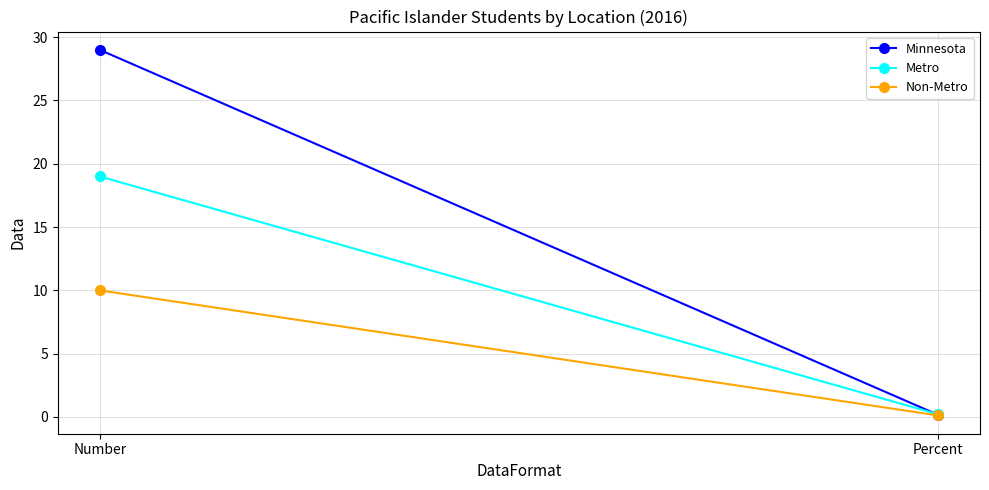

What is the maximum value shown in the chart?

29.0